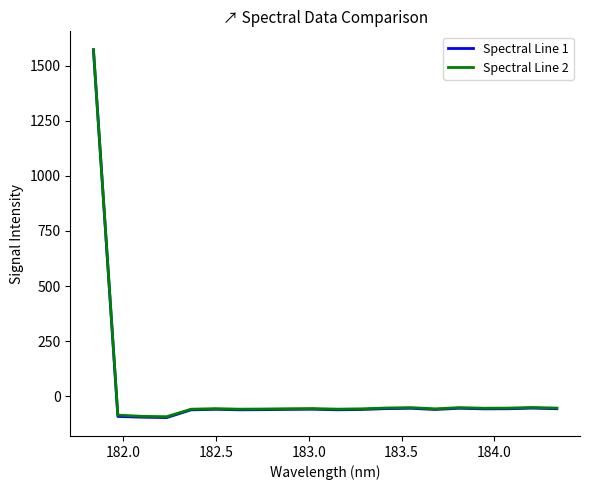

What is the maximum value for Spectral Line 1?

1571.8